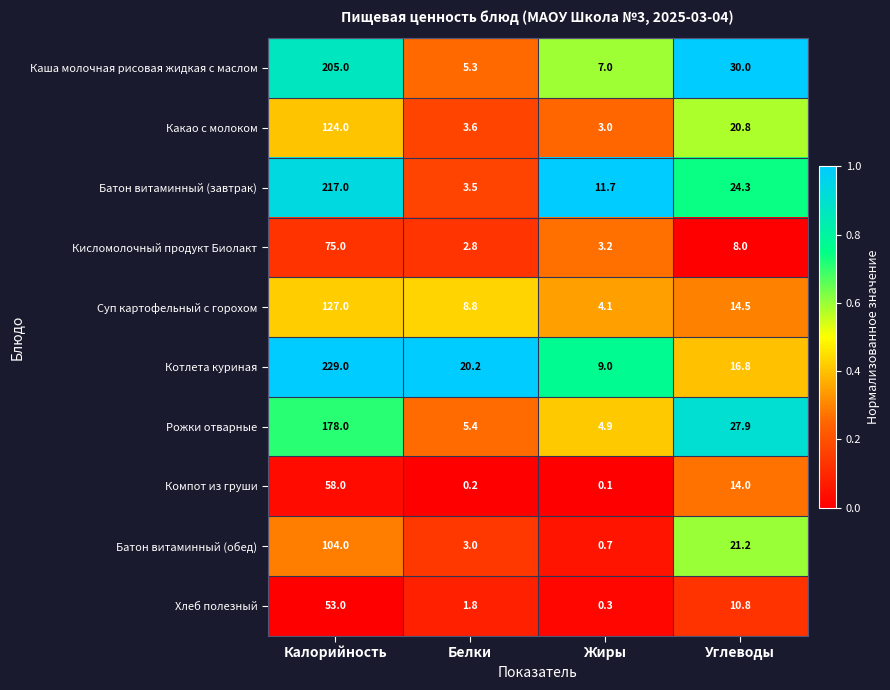

What is the approximate value of Каша молочная рисовая жидкая с маслом at Калорийность?

205.0